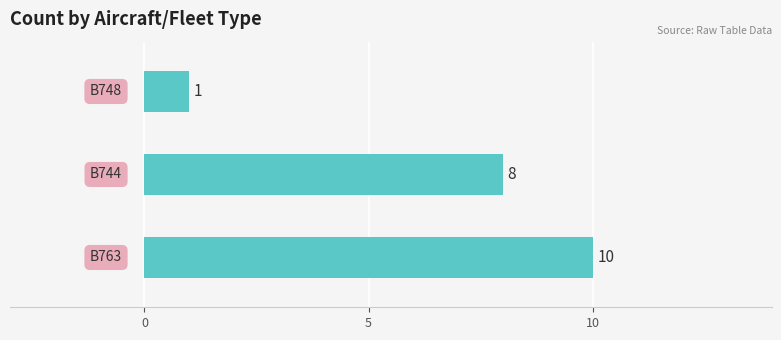

What is the difference between the maximum and minimum values?

9